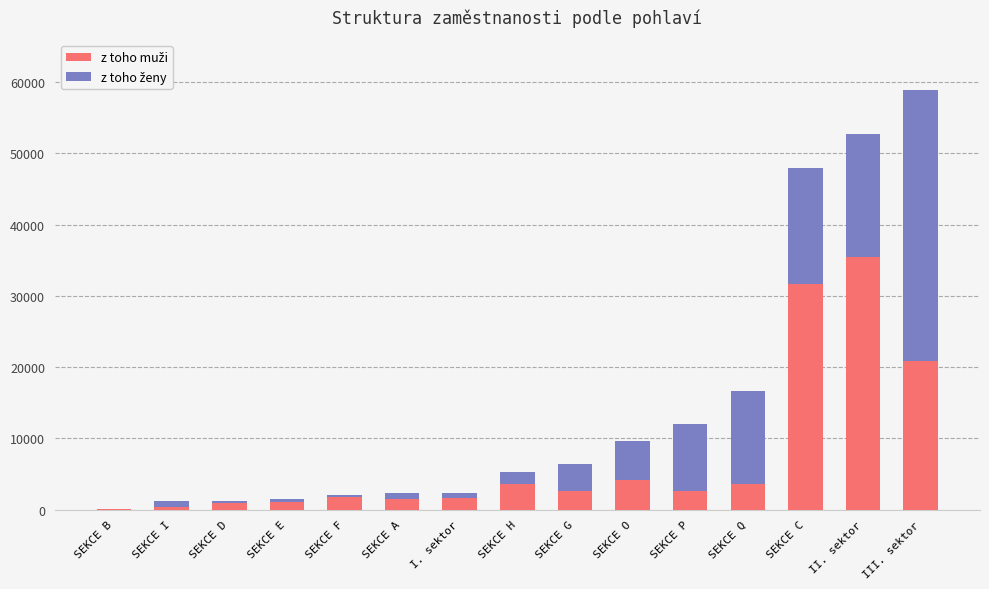

At which category is the sum across all series the highest?

III. sektor